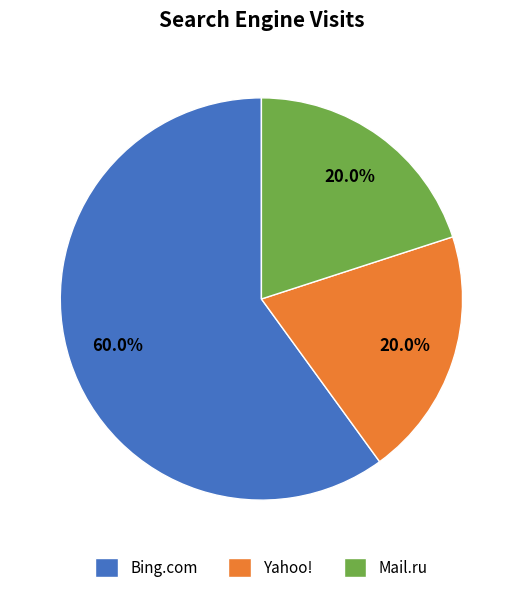

How many slices are in this pie chart?

3